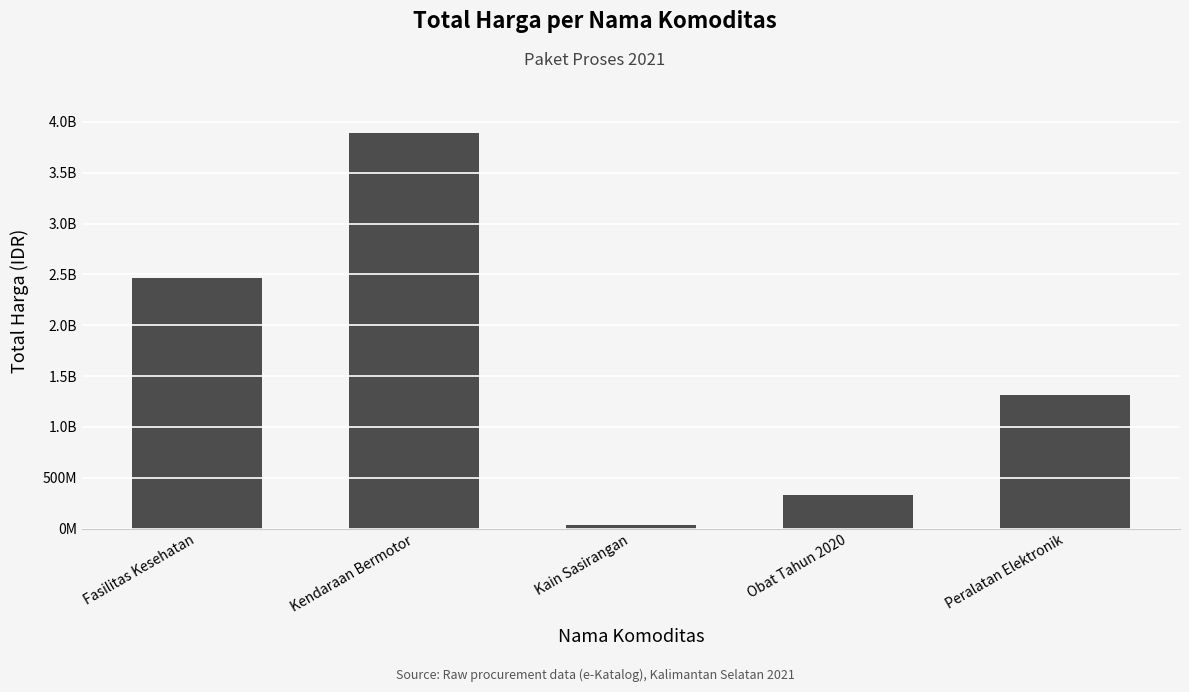

What is the ratio of the value at Obat Tahun 2020 to the value at Fasilitas Kesehatan?

0.1